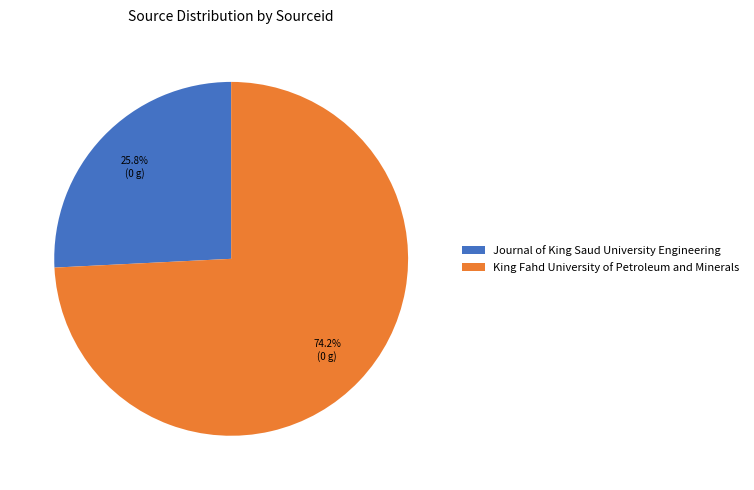

Which slice represents more than half of the pie?

King Fahd University of Petroleum and Minerals